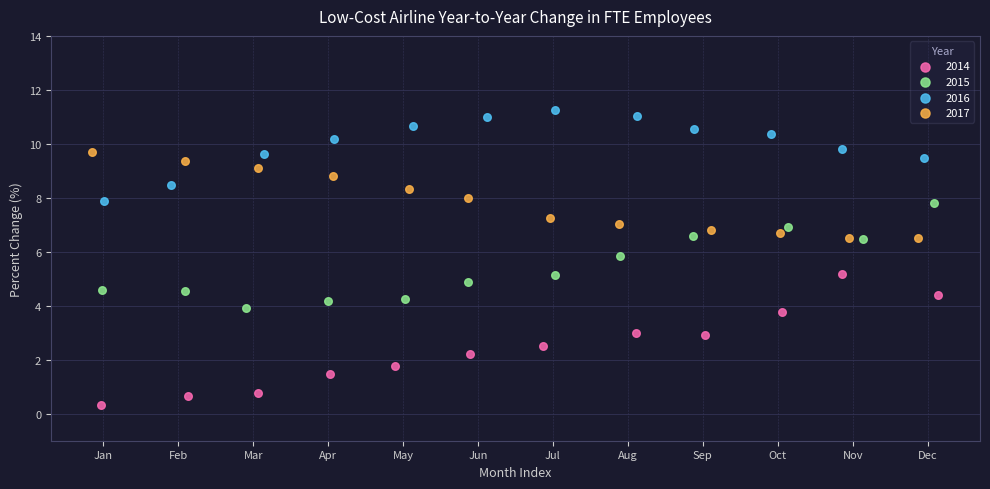

What are all the series names shown in the legend?

2014, 2015, 2016, 2017